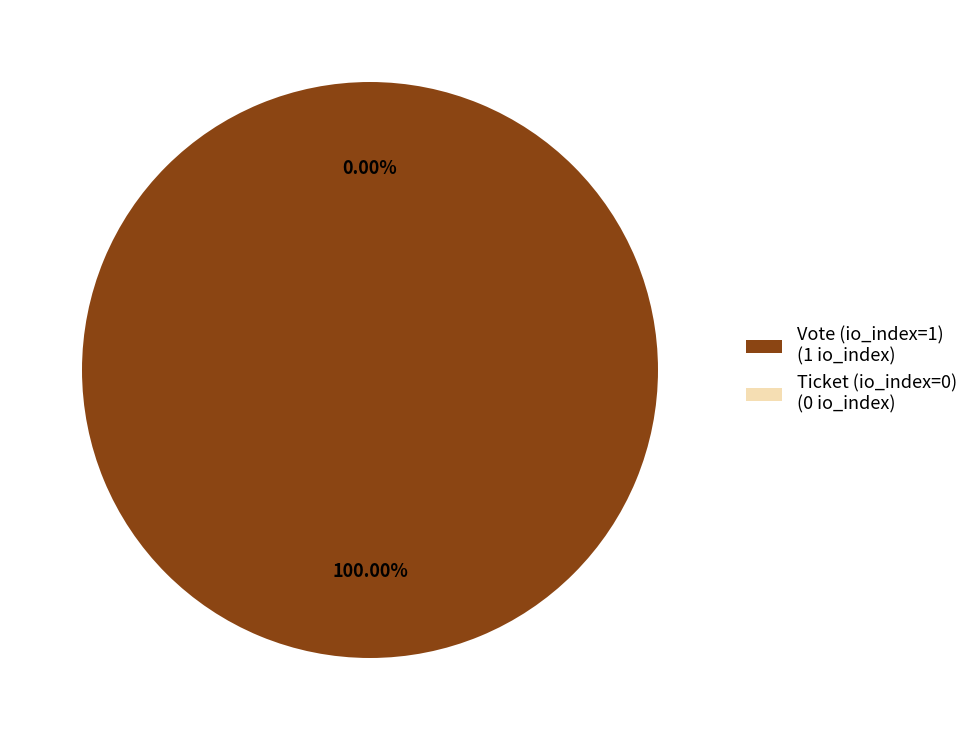

Does Vote (io_index=1) account for over 50% of the chart?

Yes